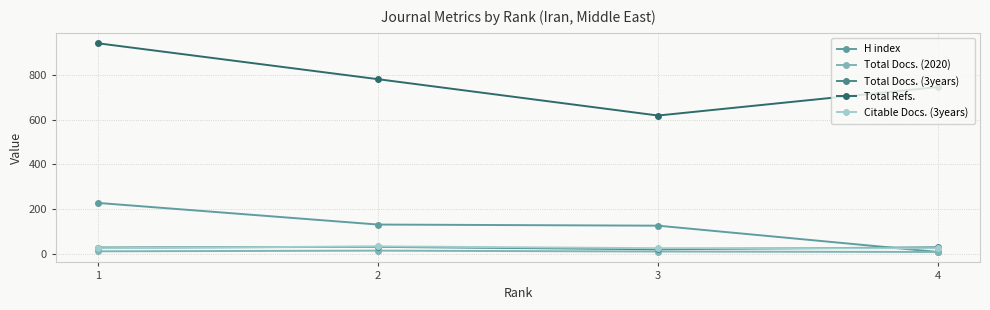

How many lines are shown in the chart?

5